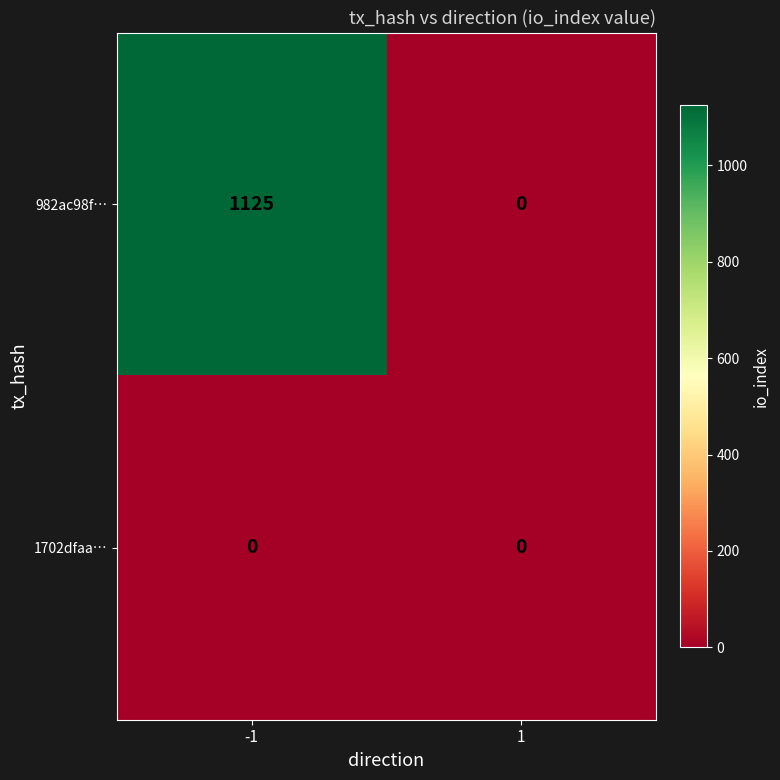

What is the difference between the 982ac98f… values at -1 and 1?

1125